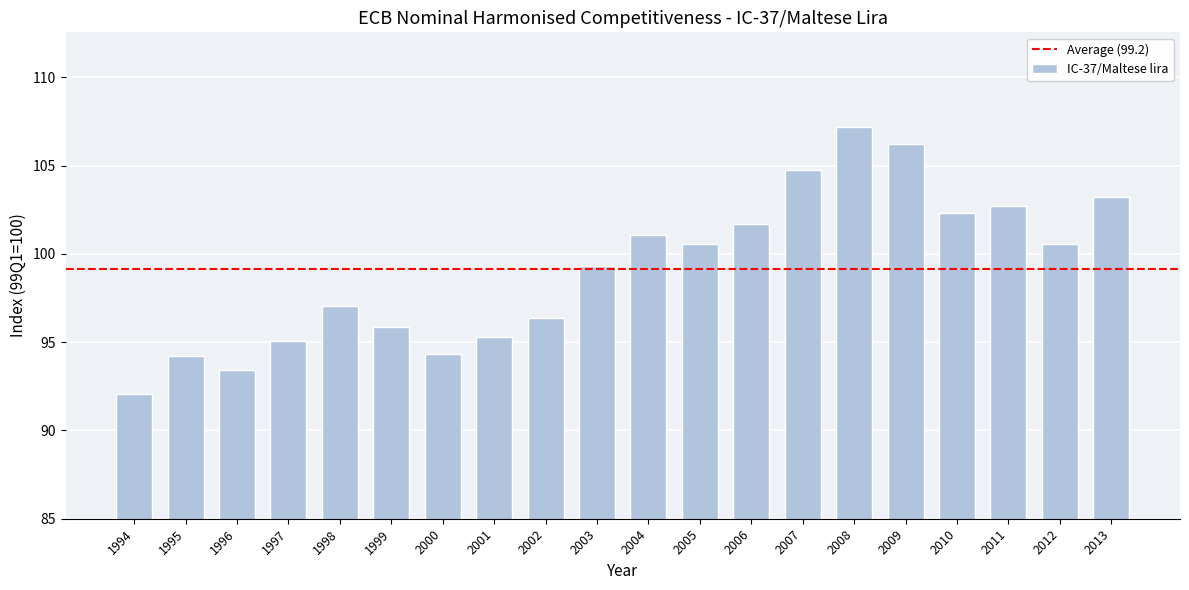

Which has a higher value, 1998 or 2002?

1998